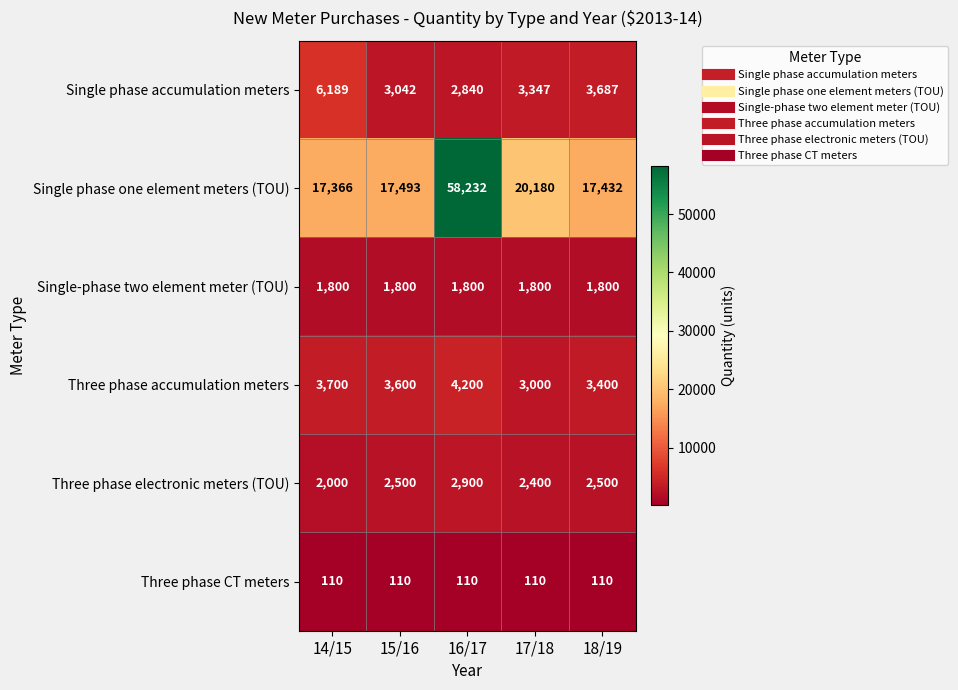

How many data points does each series have?

5